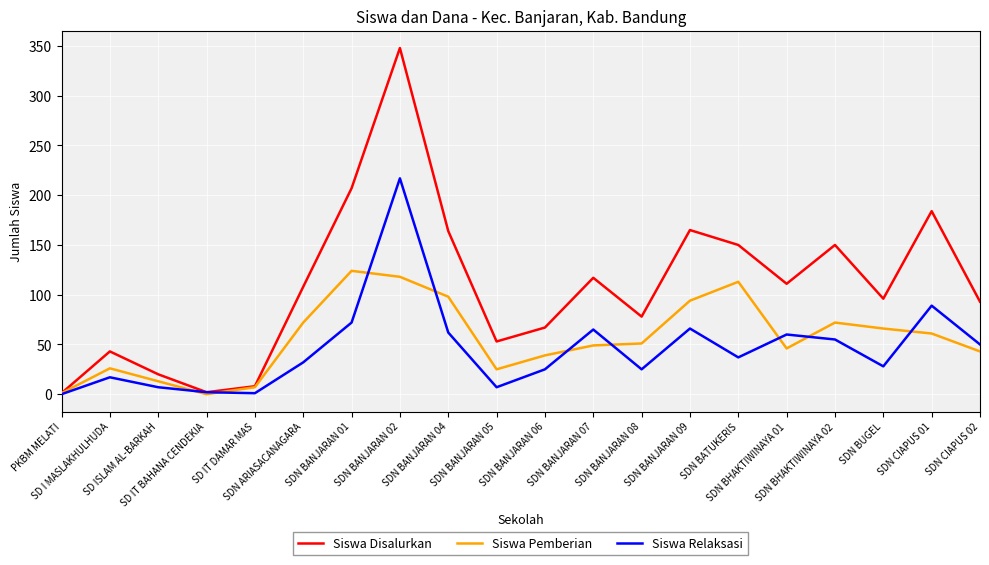

Which series has the widest spread of values?

Siswa Disalurkan